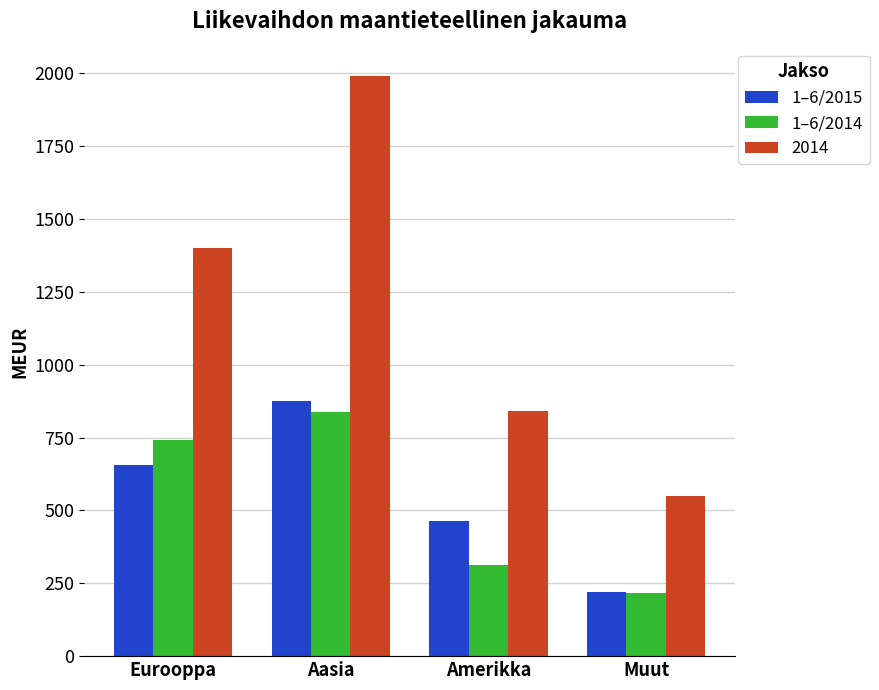

What is the difference between the highest and lowest values at Amerikka?

528